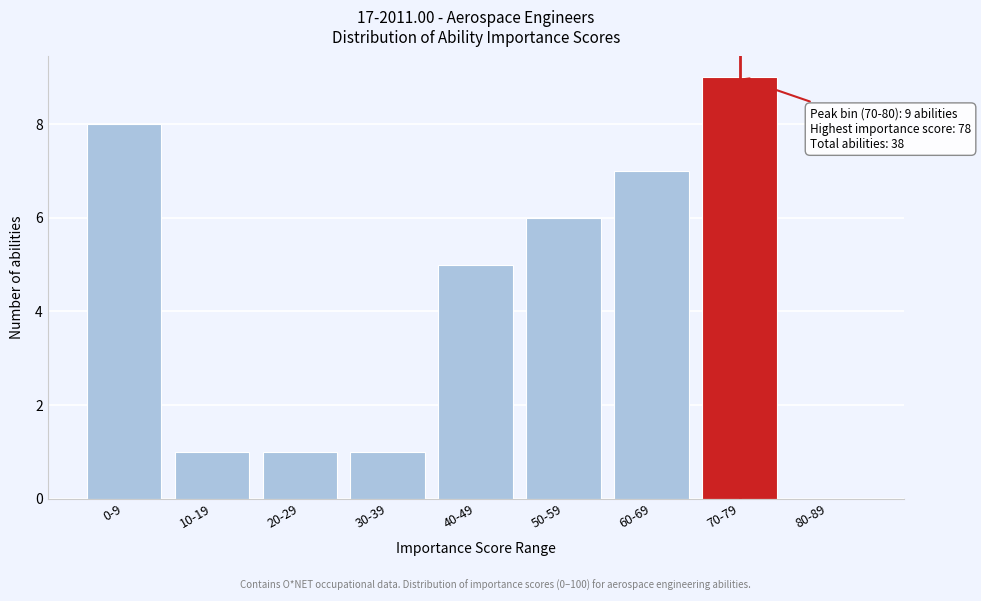

Reading left to right, extract all data points from this chart.

0-9=8	10-19=1	20-29=1	30-39=1	40-49=5	50-59=6	60-69=7	70-79=9	80-89=0